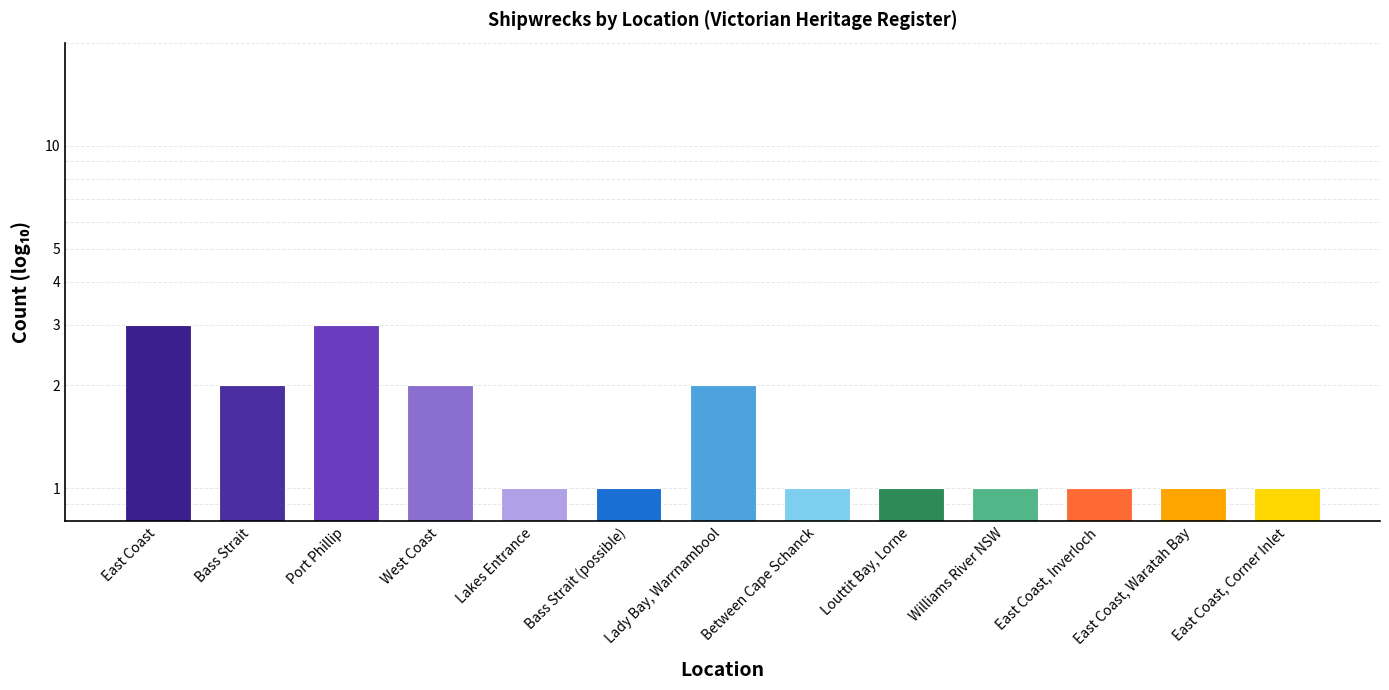

Is it true that the value at Williams River NSW is 0?

False